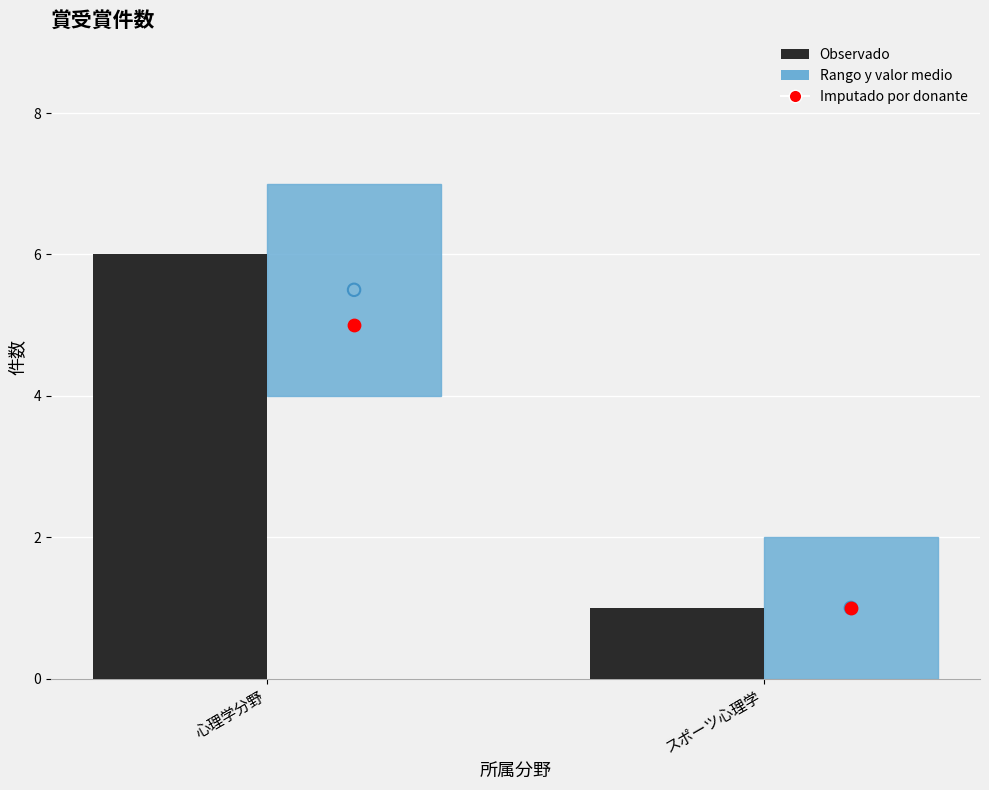

Which has a higher value, 心理学分野 or スポーツ心理学?

心理学分野